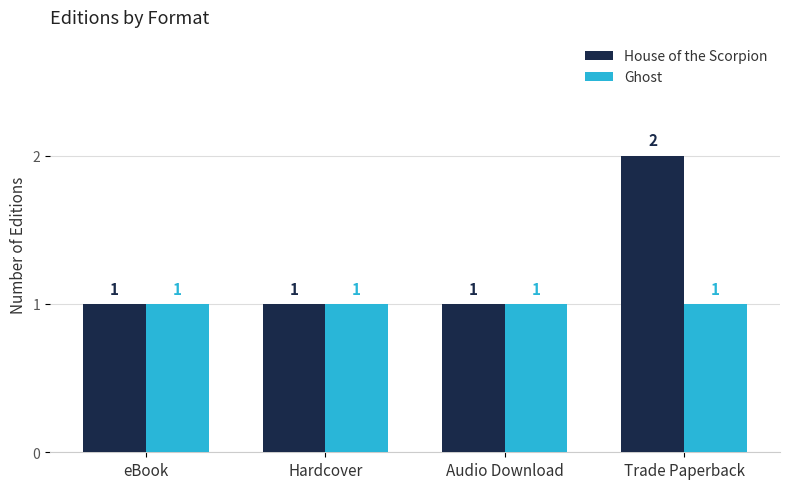

How many bars are there in each group?

2